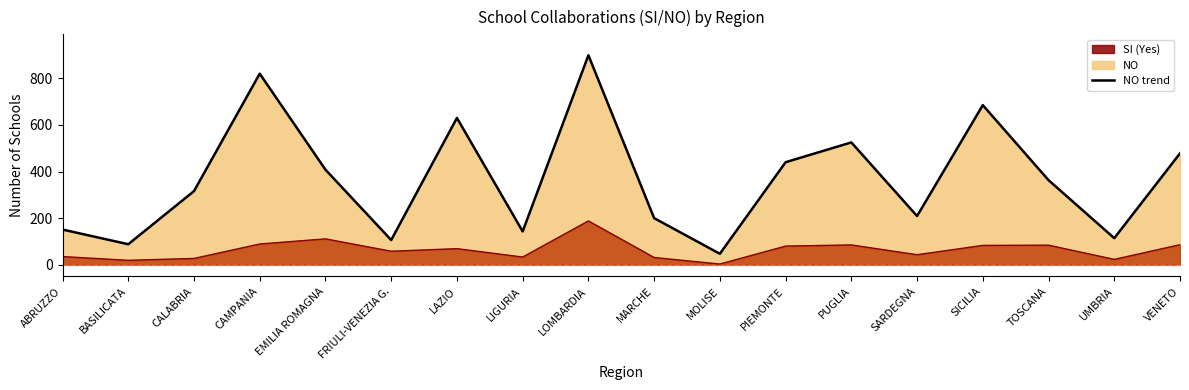

What is the sum of all values?

6622